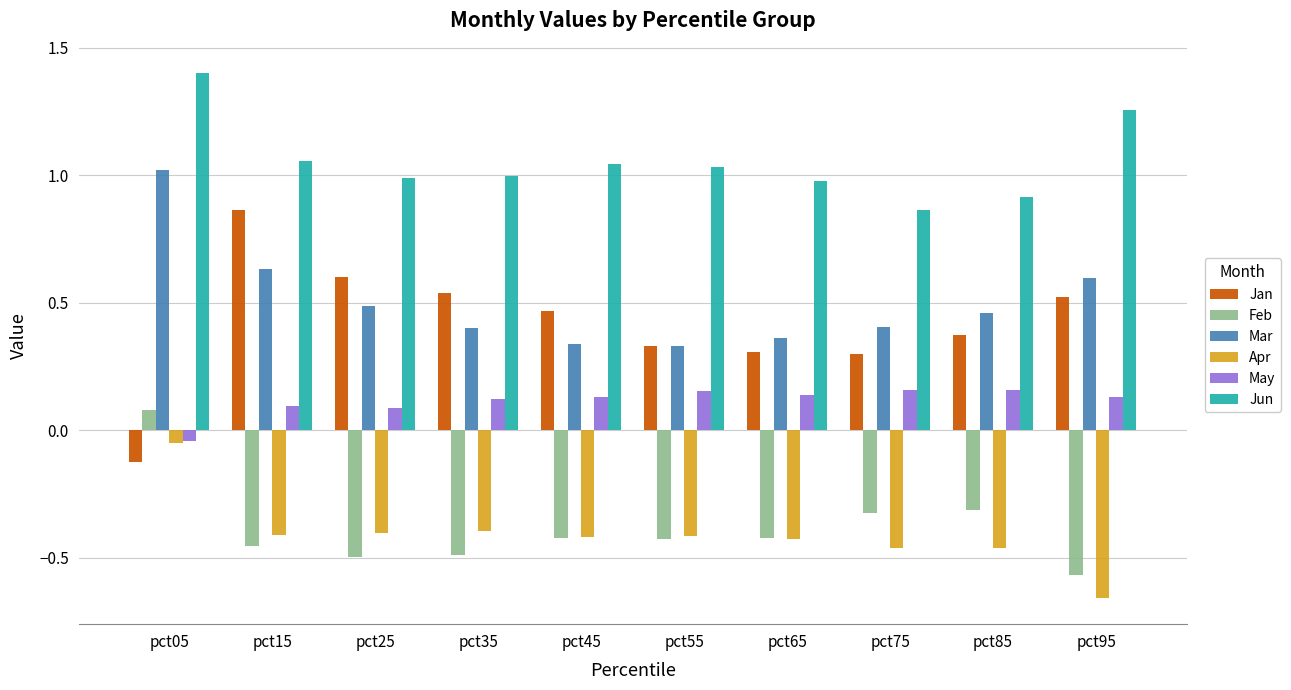

What are all the series names shown in the legend?

Jan, Feb, Mar, Apr, May, Jun